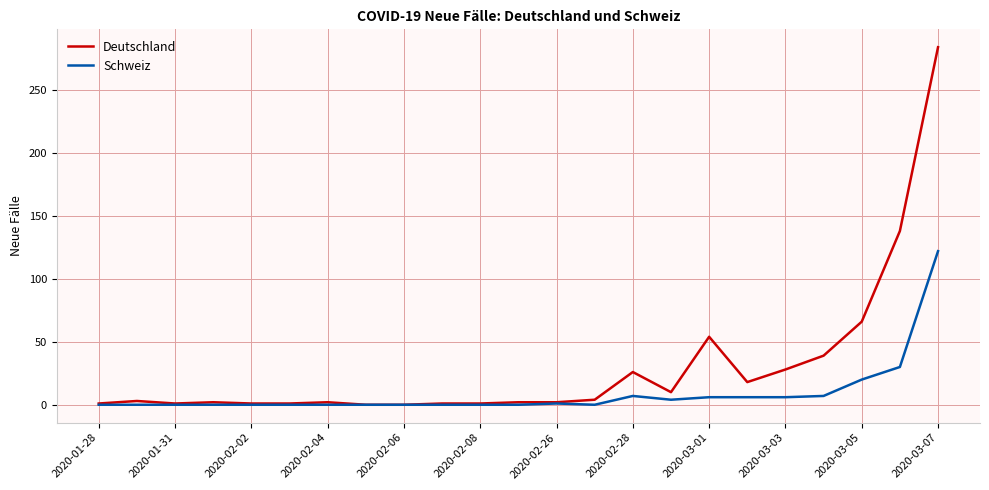

Which series has the widest spread of values?

Deutschland